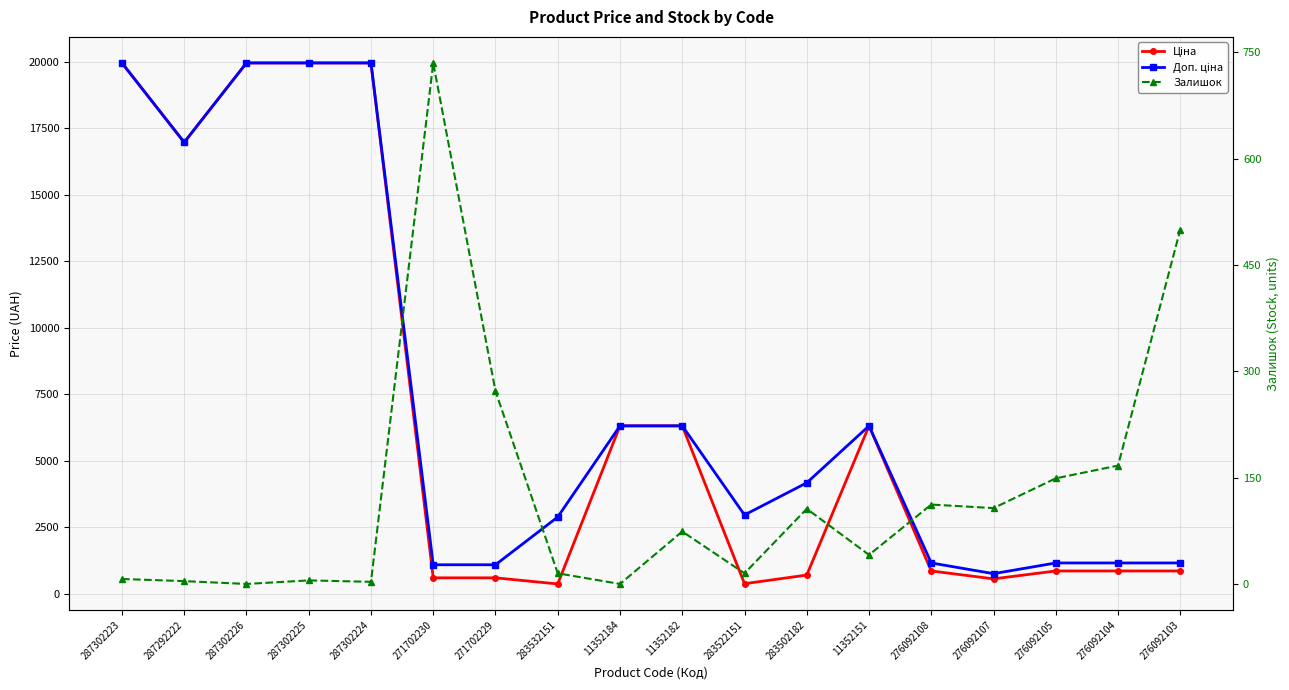

True or false: Доп. ціна and Залишок cross at least once.

False